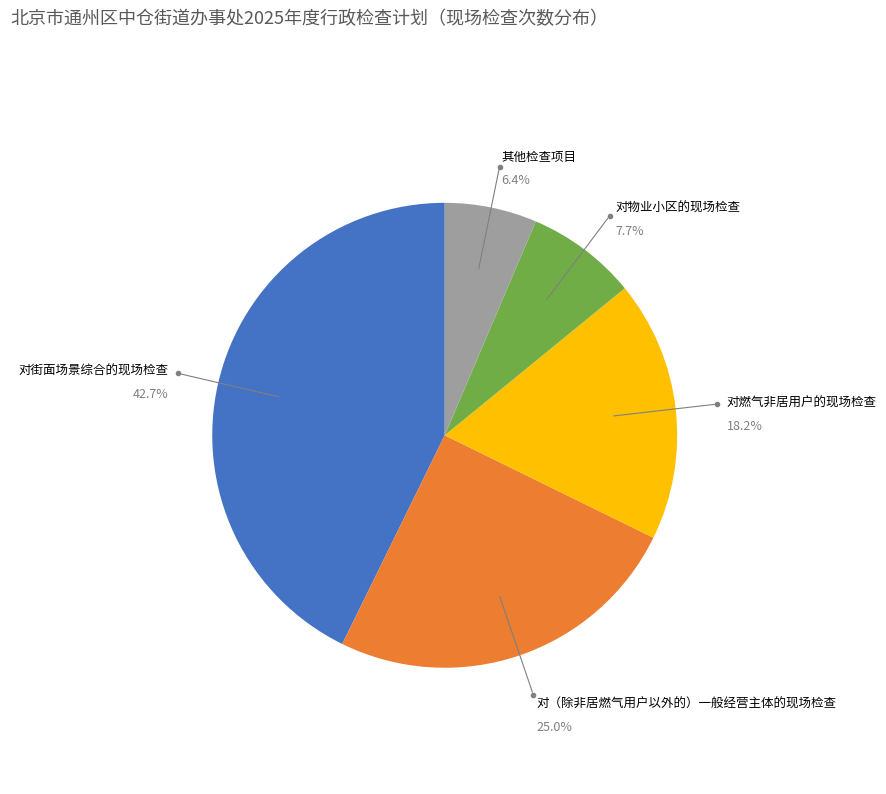

Is 对街面场景综合的现场检查 the majority of the pie?

No